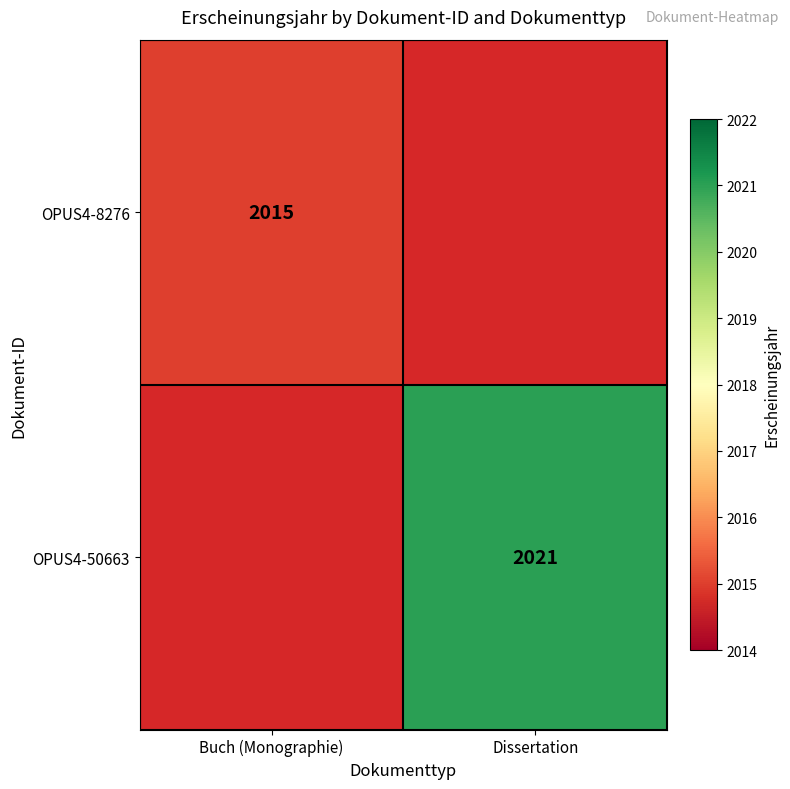

How many categories are shown in the chart?

2